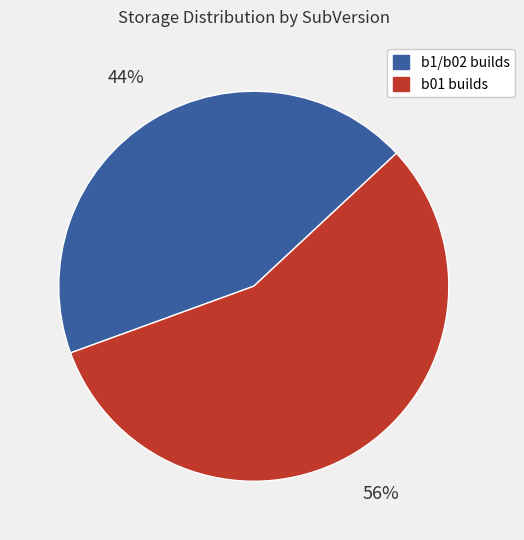

To the nearest percent, what is the average slice percentage?

50%